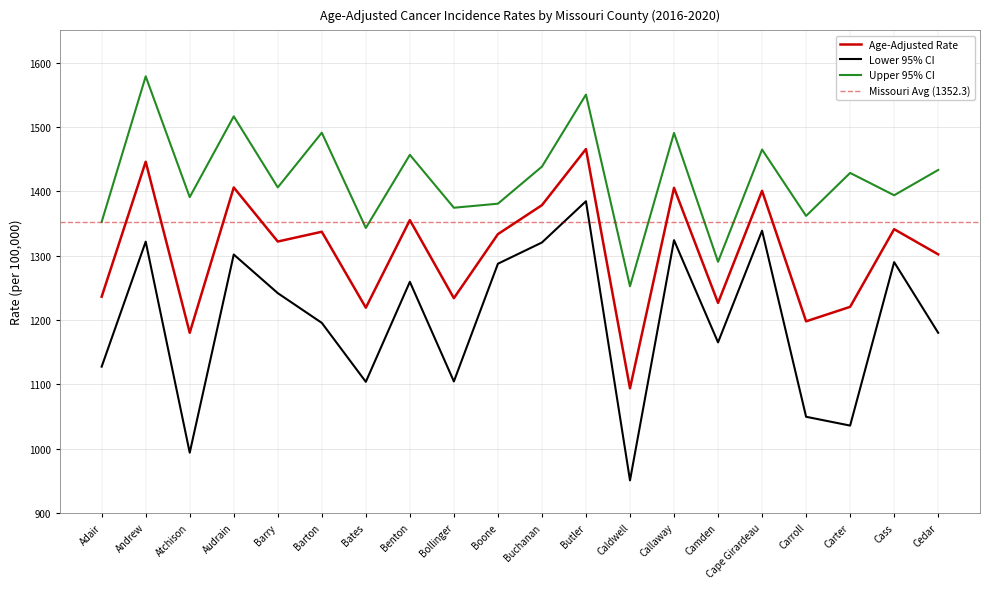

What is the difference between the Age-Adjusted Rate values at Camden and Audrain?

179.3